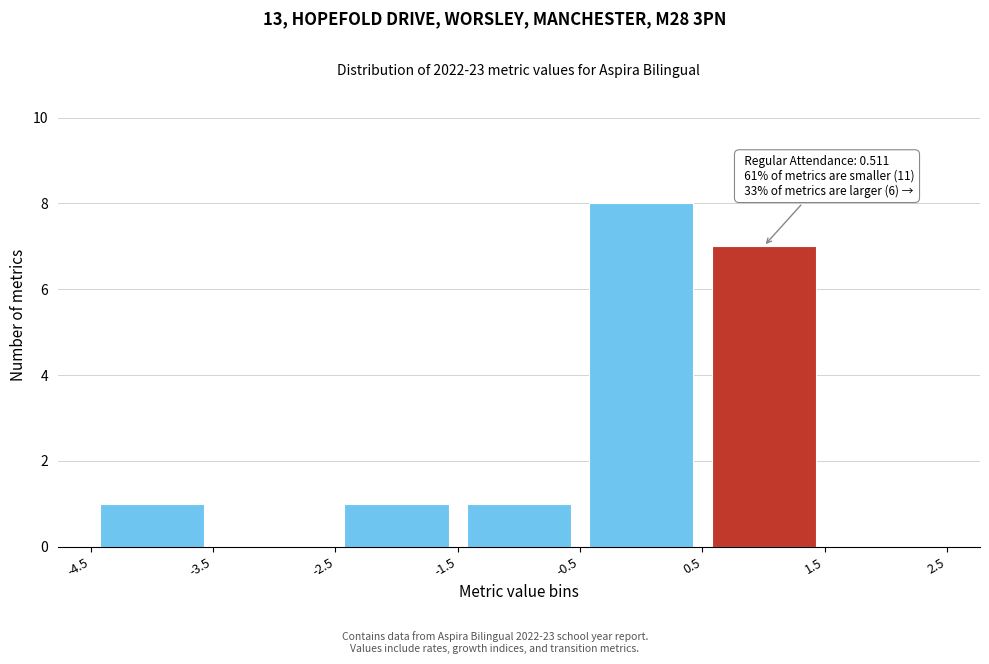

Over which range of the x-axis is the bar tallest?

-0.5 to 0.5